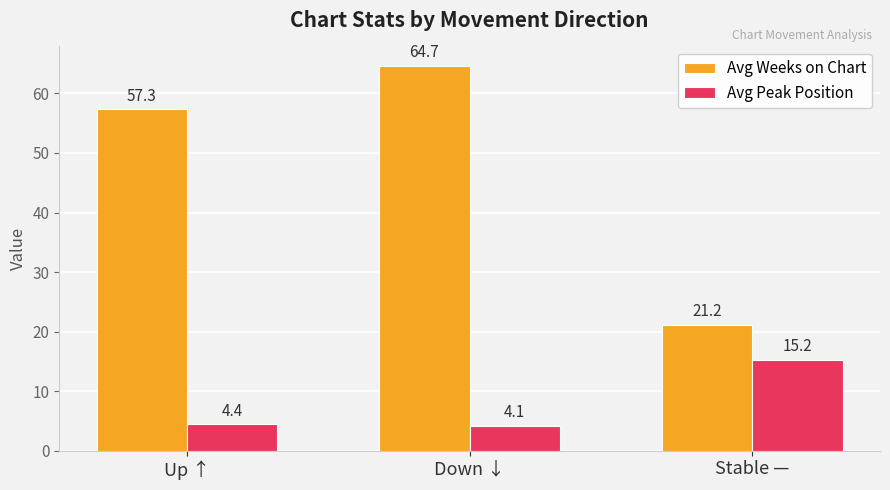

What is the sum of the Avg Peak Position values at Stable — and Down ↓?

19.3